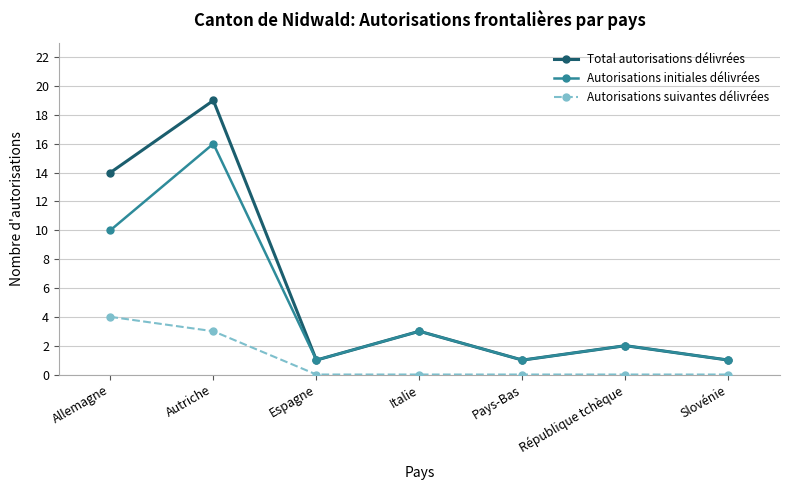

Reading left to right, extract all data points from this chart.

Total autorisations délivrées: 14	19	1	3	1	2	1
Autorisations initiales délivrées: 10	16	1	3	1	2	1
Autorisations suivantes délivrées: 4	3	0	0	0	0	0